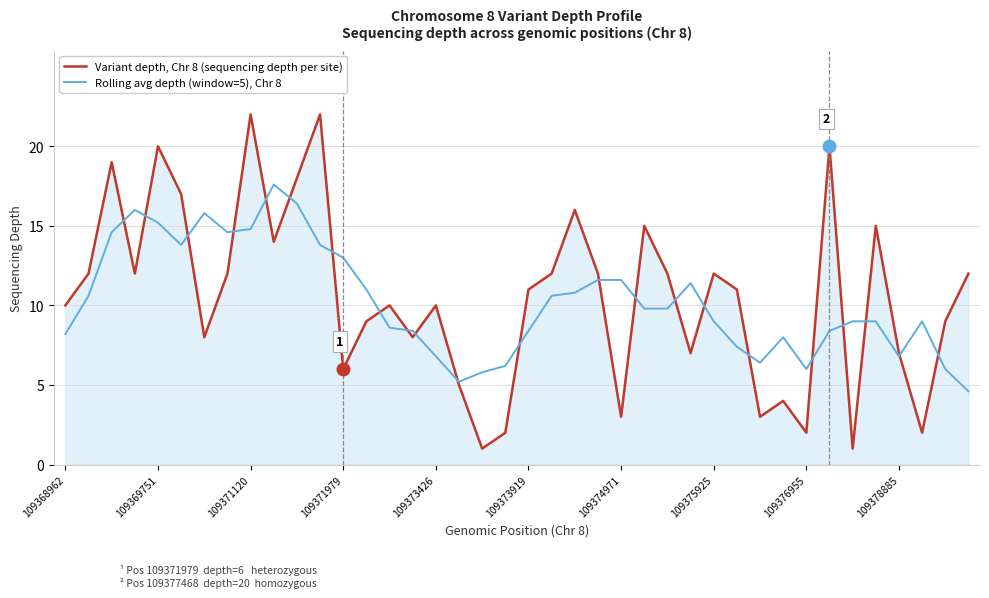

Rank the series by their maximum value, from highest to lowest.

Variant depth, Chr 8 (sequencing depth per site), Rolling avg depth (window=5), Chr 8